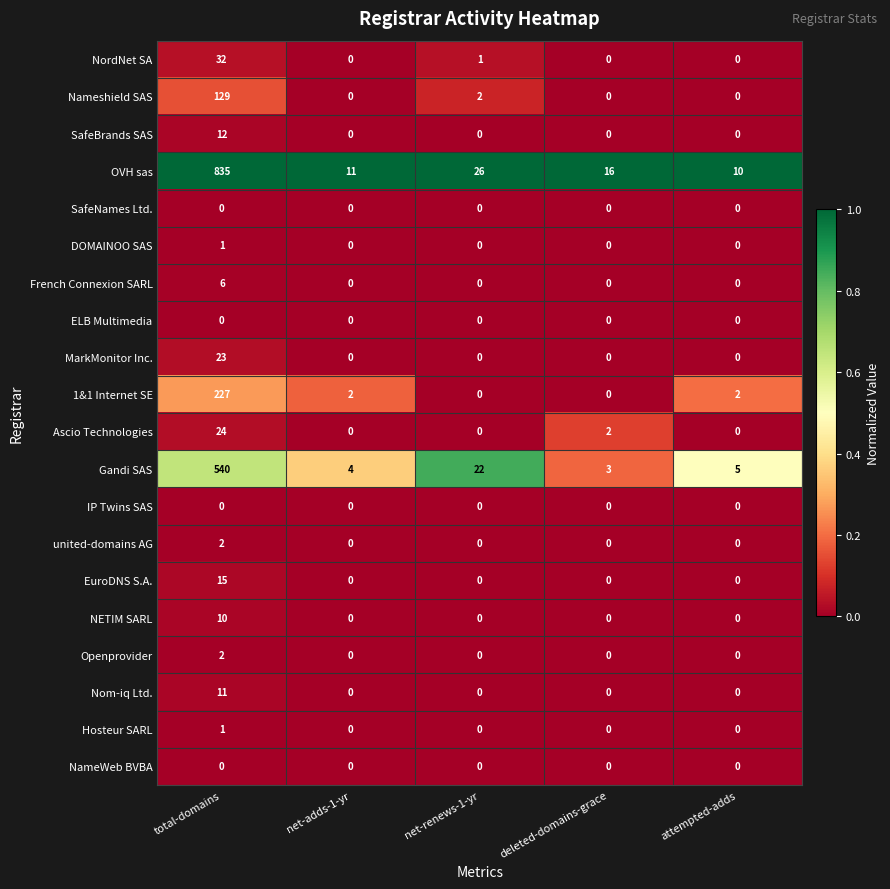

Count the number of categories in the chart.

5